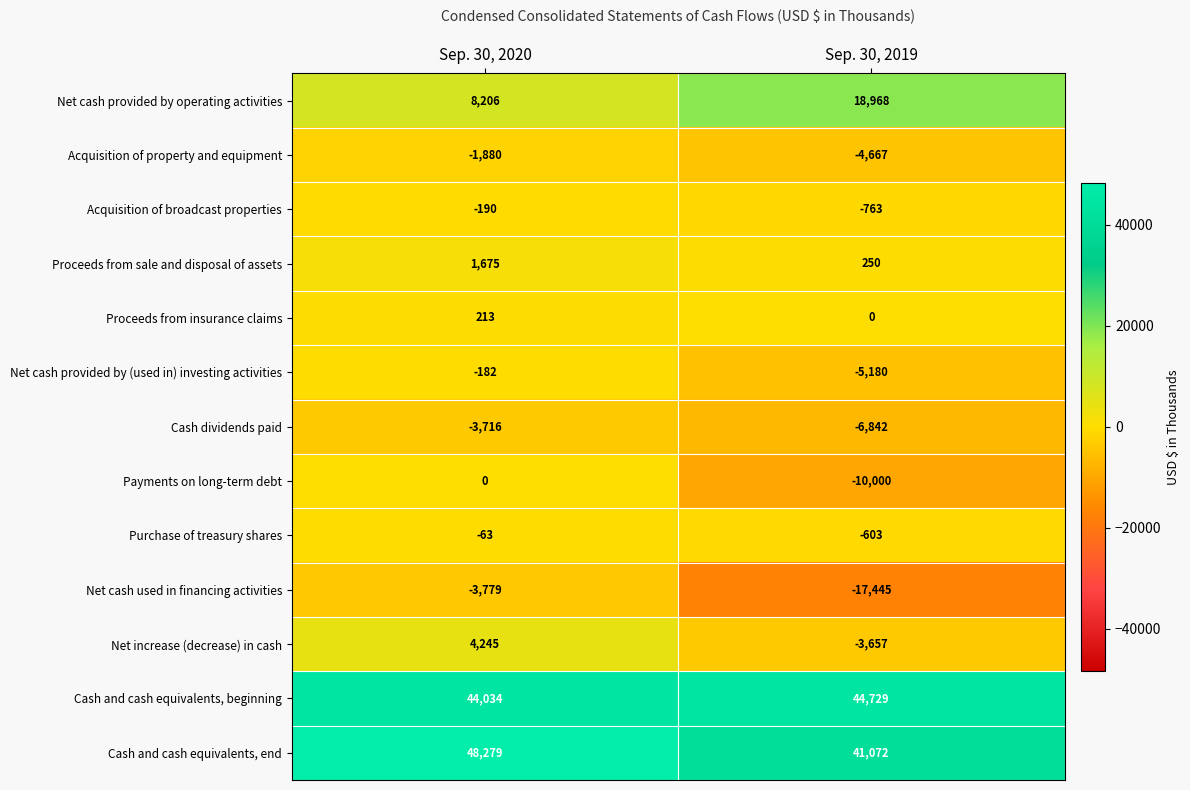

Between Sep. 30, 2020 and Sep. 30, 2019, which series saw the biggest shift?

Net cash used in financing activities